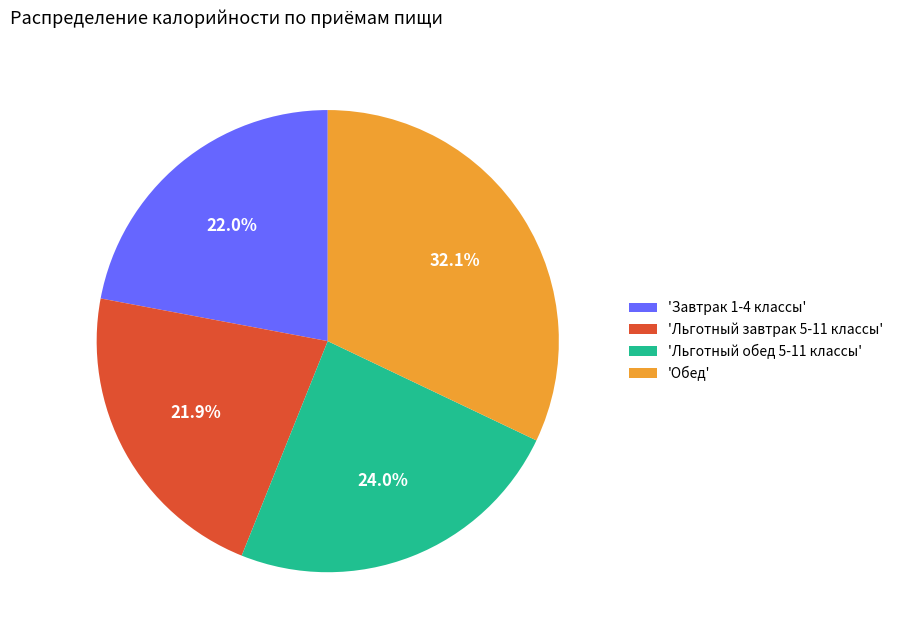

How many slices are in this pie chart?

4